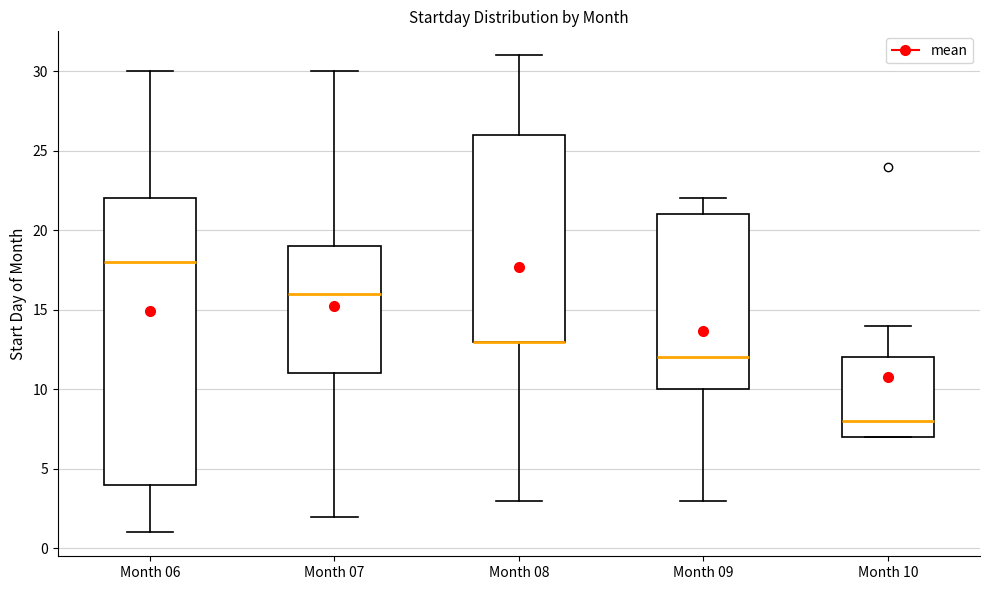

Where does the lower whisker of the box for Month 07 end on the y-axis? The values are not printed on the chart, so give them approximately, as read against the axis.

2